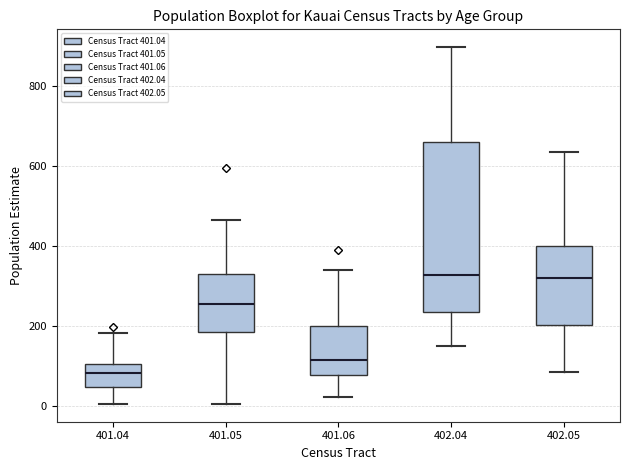

Where does the lower whisker of the box at x = 402.05 end on the y-axis? The values are not printed on the chart, so give them approximately, as read against the axis.

80